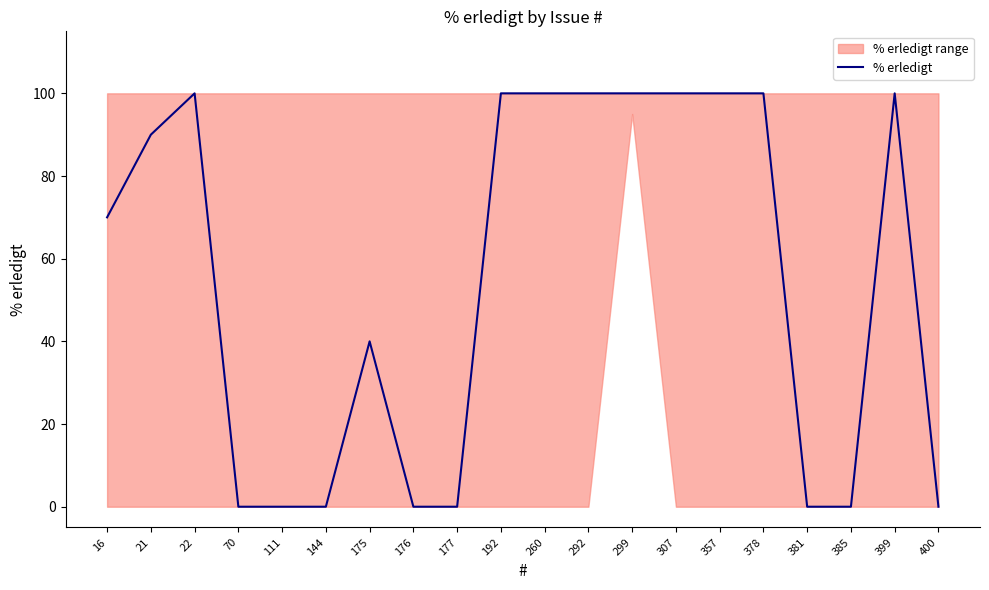

Which category has the lowest value across all series?

70